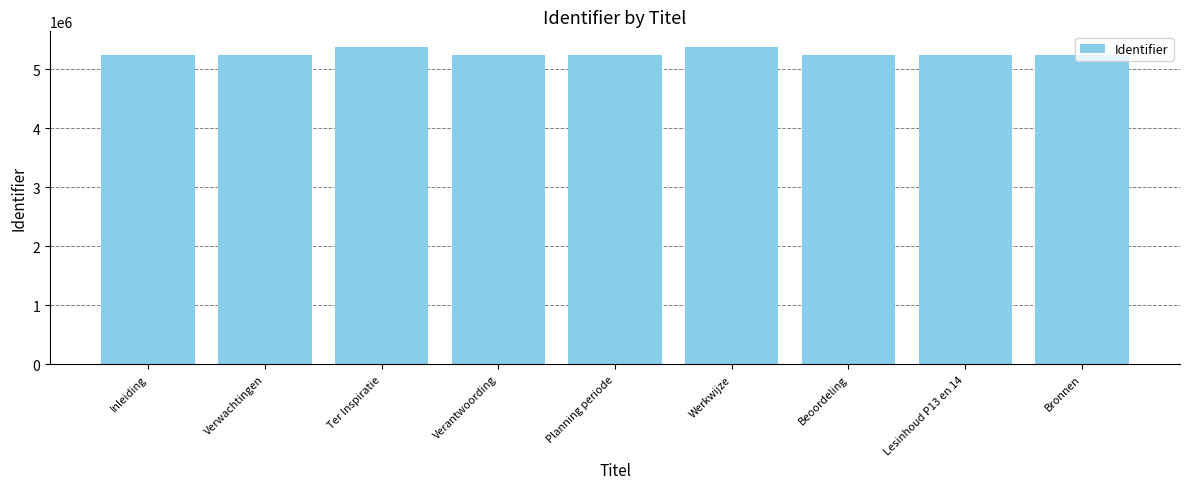

What is the difference between the values at Ter Inspiratie and Planning periode?

131786